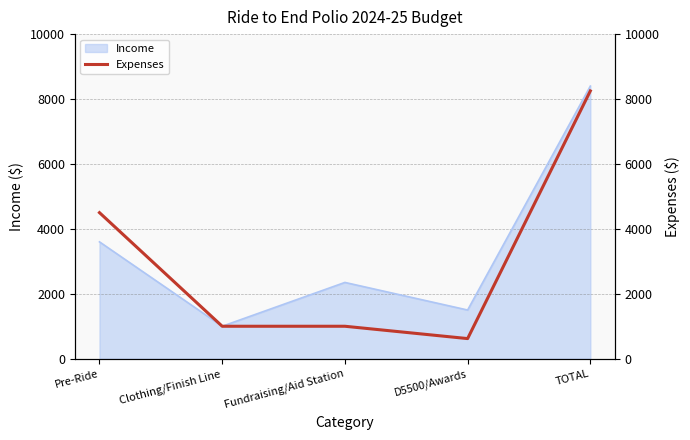

Rank the categories by Income value from highest to lowest.

TOTAL, Pre-Ride, Fundraising/Aid Station, D5500/Awards, Clothing/Finish Line